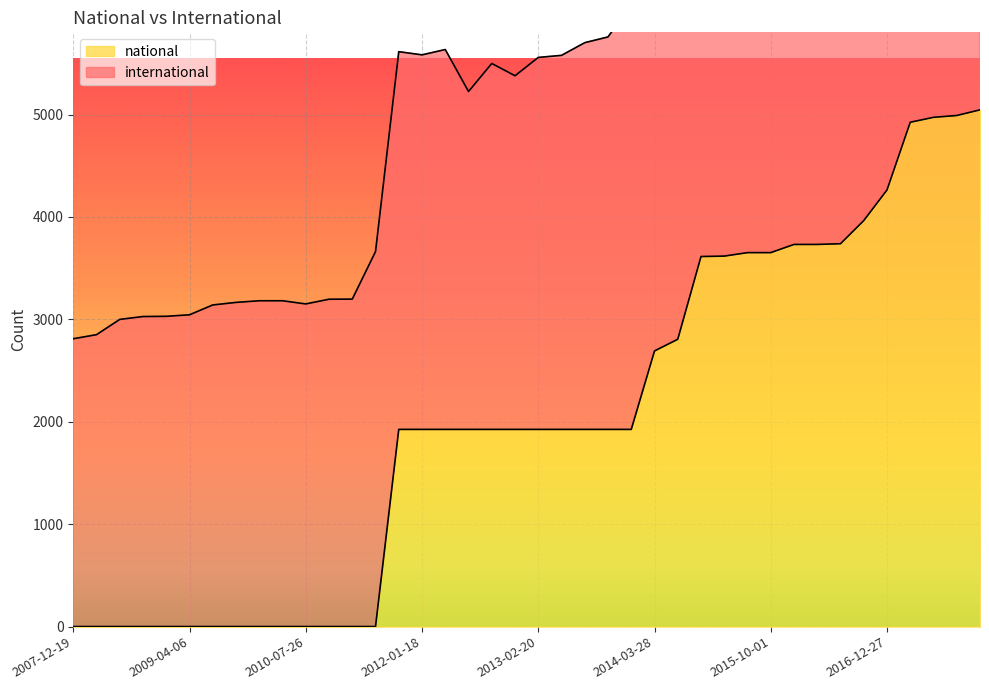

What is the difference between the values at 2009-04-06 and 2013-02-20?

1925